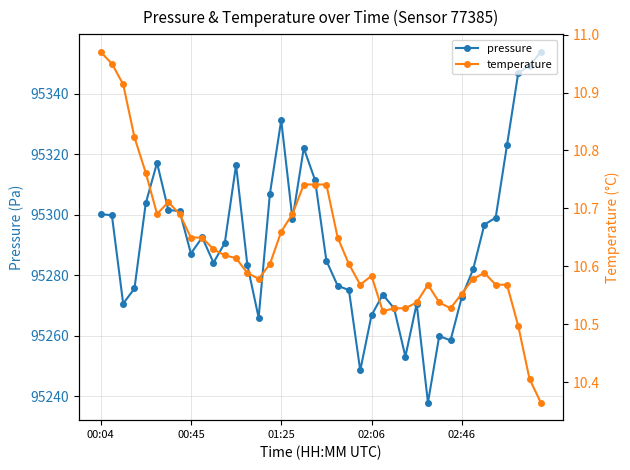

How many lines are shown in the chart?

2